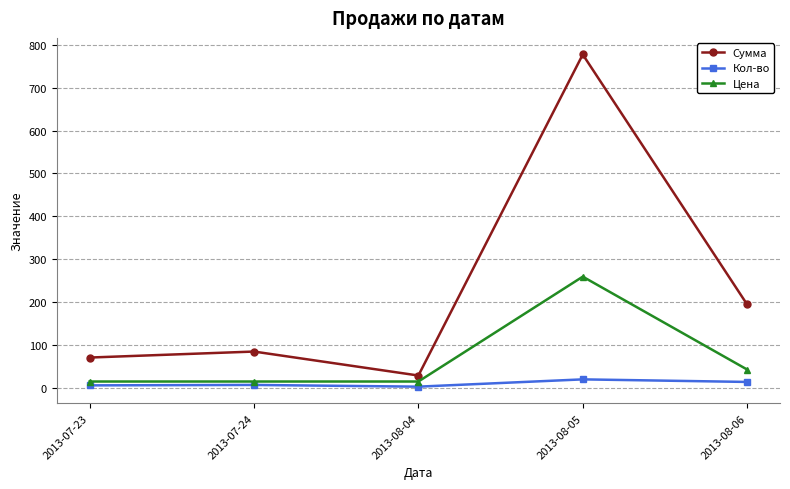

What is the highest value of the Сумма series?

778